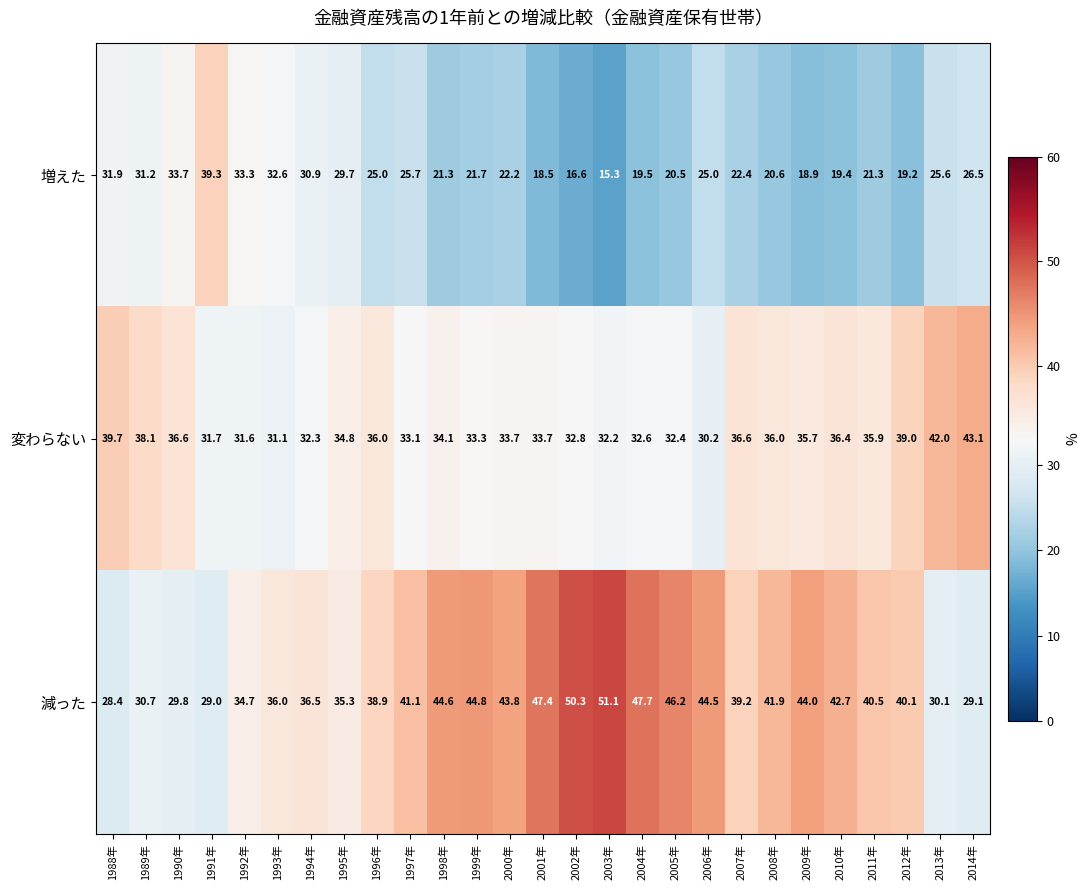

Where does the 減った series first go above 40?

1997年